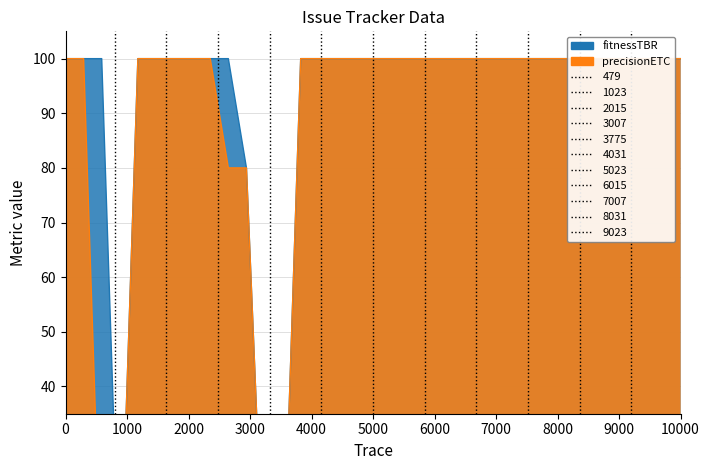

How many series are shown in this chart?

2